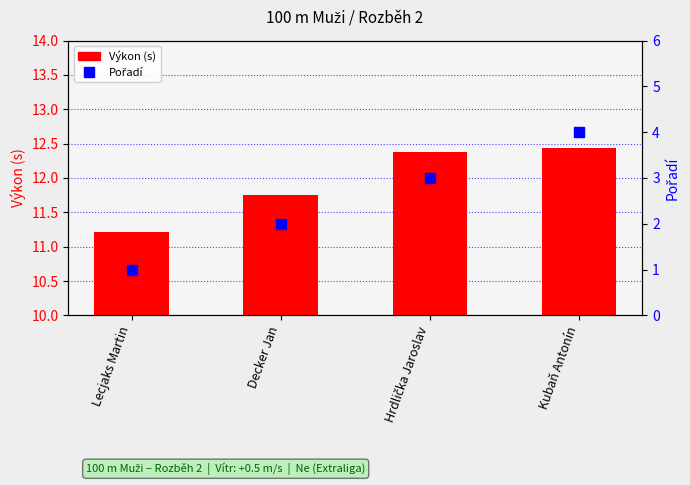

Is the value of Pořadí at Decker Jan greater than the value of Výkon (s) at Decker Jan?

No